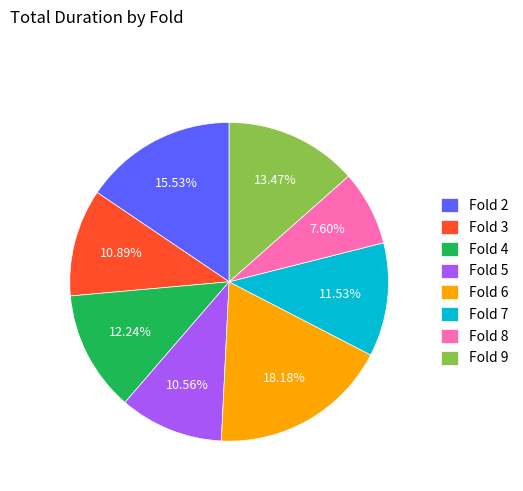

Which has a higher value, Fold 5 or Fold 9?

Fold 9